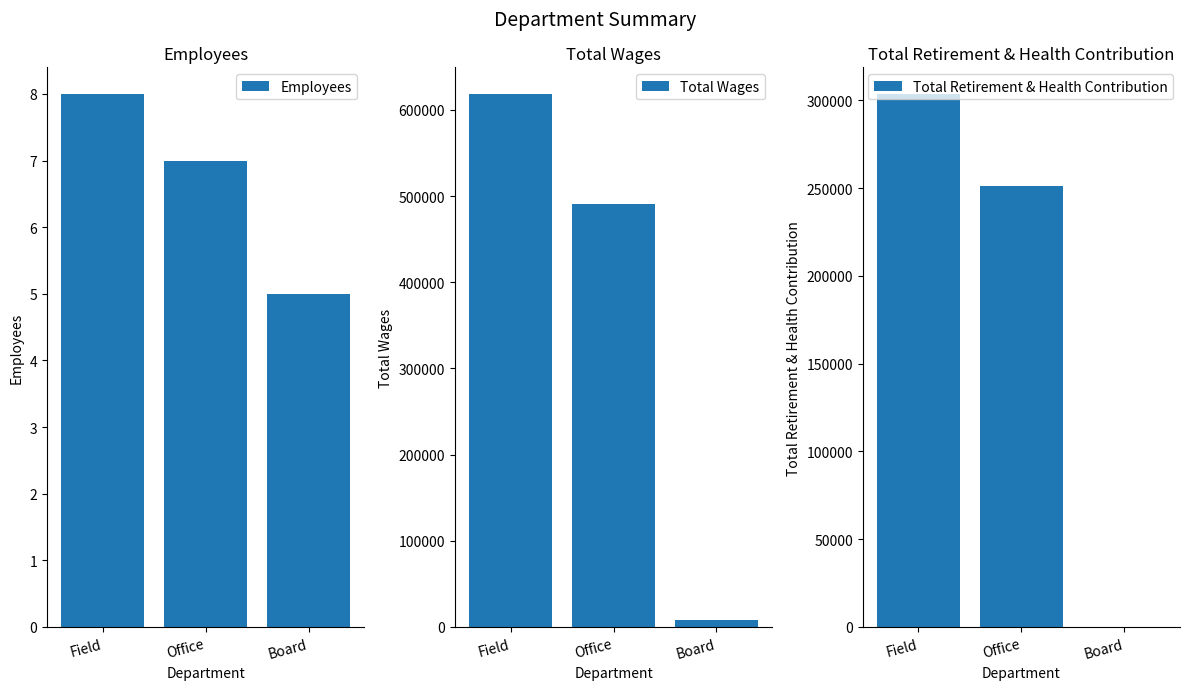

What is the spread (max minus min) of values at Office?

491185